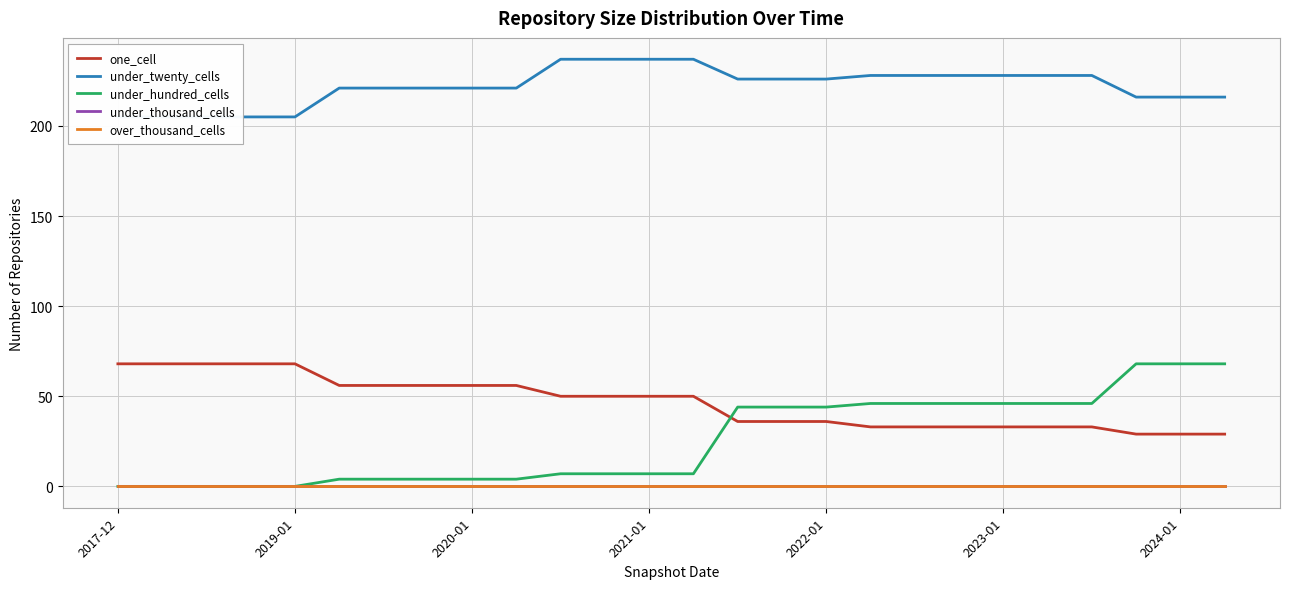

How many data points in one_cell are less than 50?

12